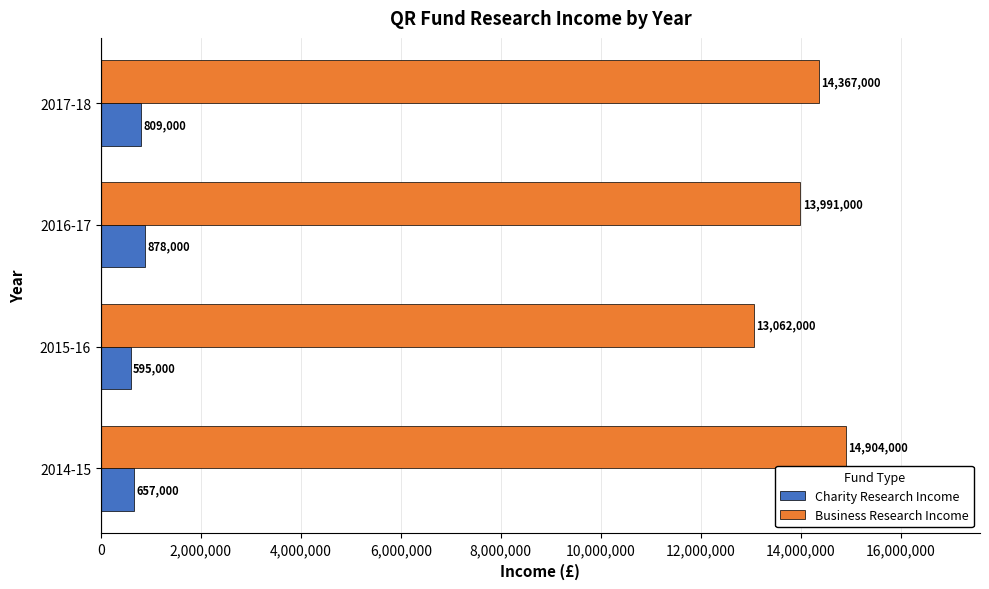

At how many categories does at least one series exceed 2459708?

4